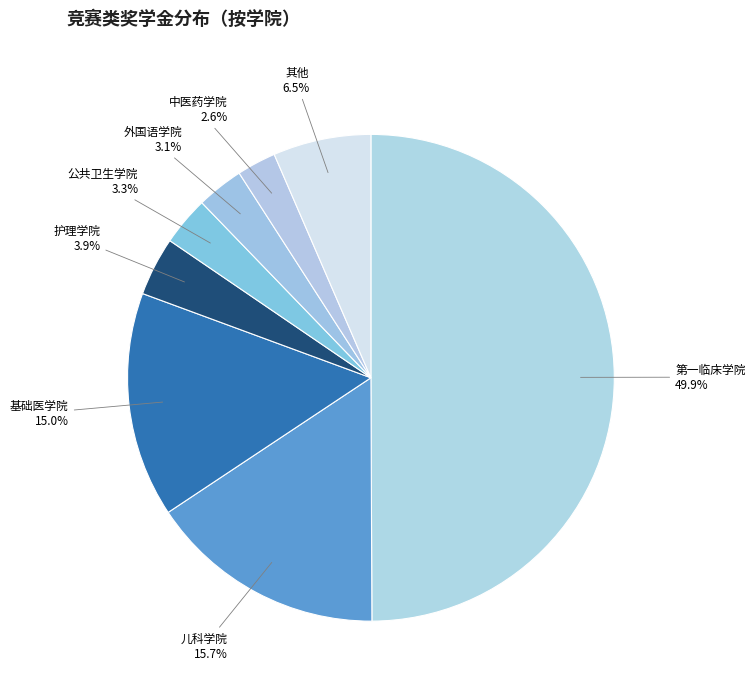

How many segments does this pie chart have?

8